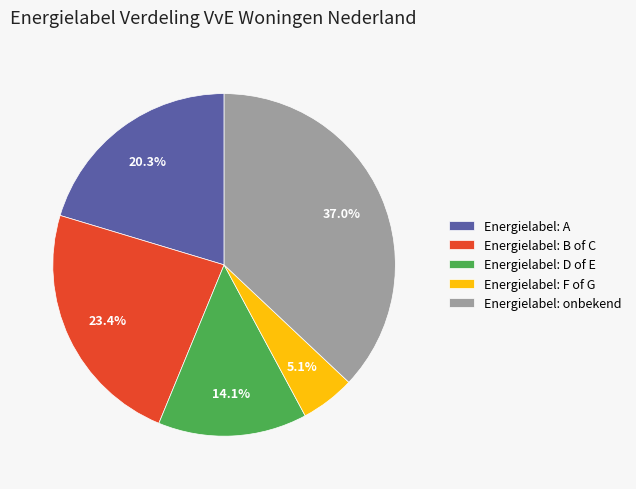

The Energielabel: F of G slice represents 1% of the pie. True or false?

False